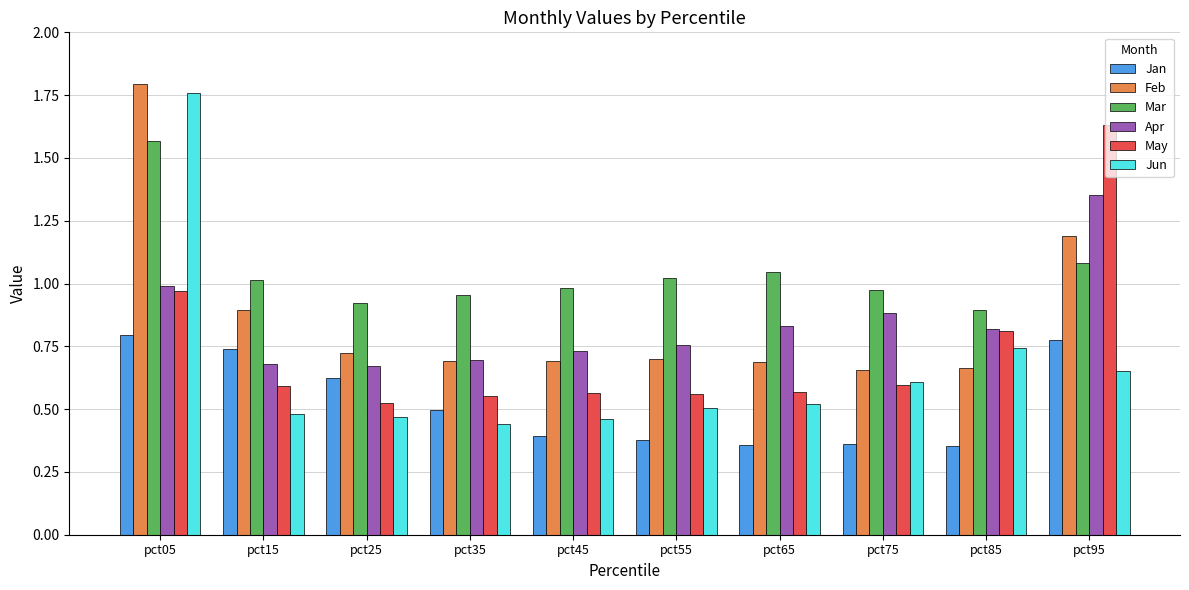

At pct55, list the series in order from smallest to largest.

Jan, Jun, May, Feb, Apr, Mar